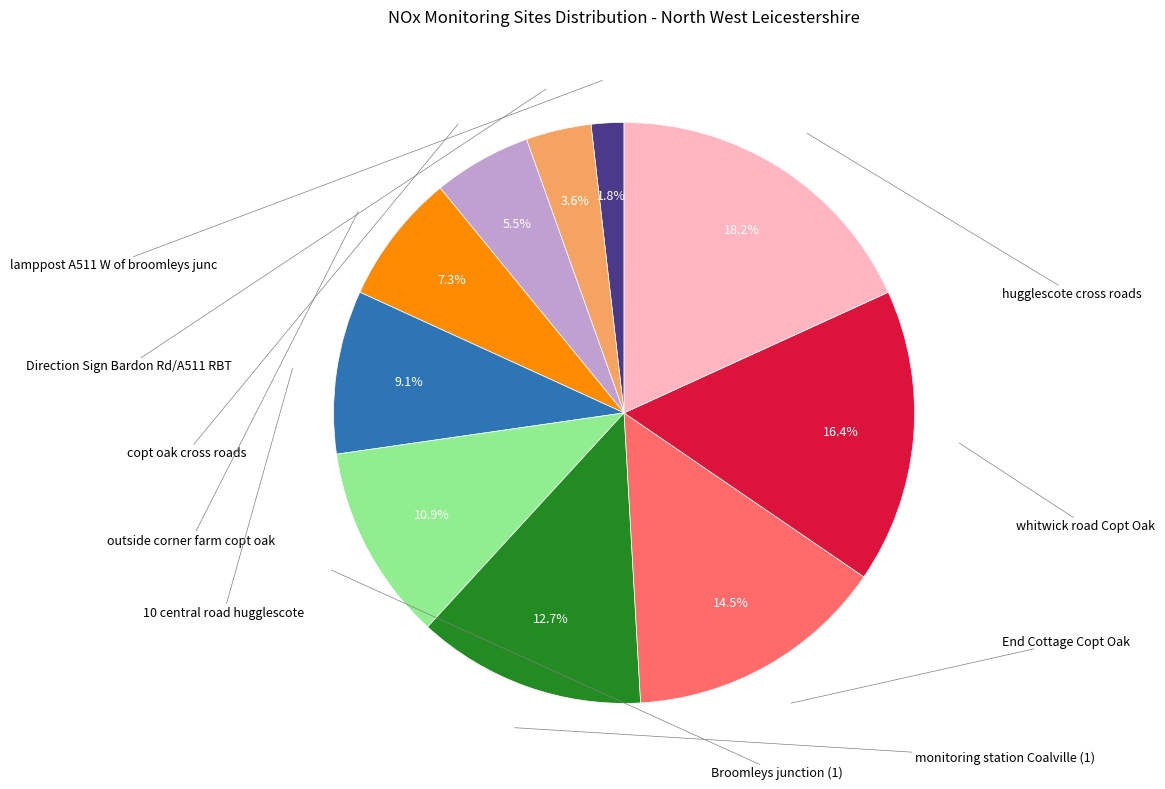

Does any single category account for the majority?

No